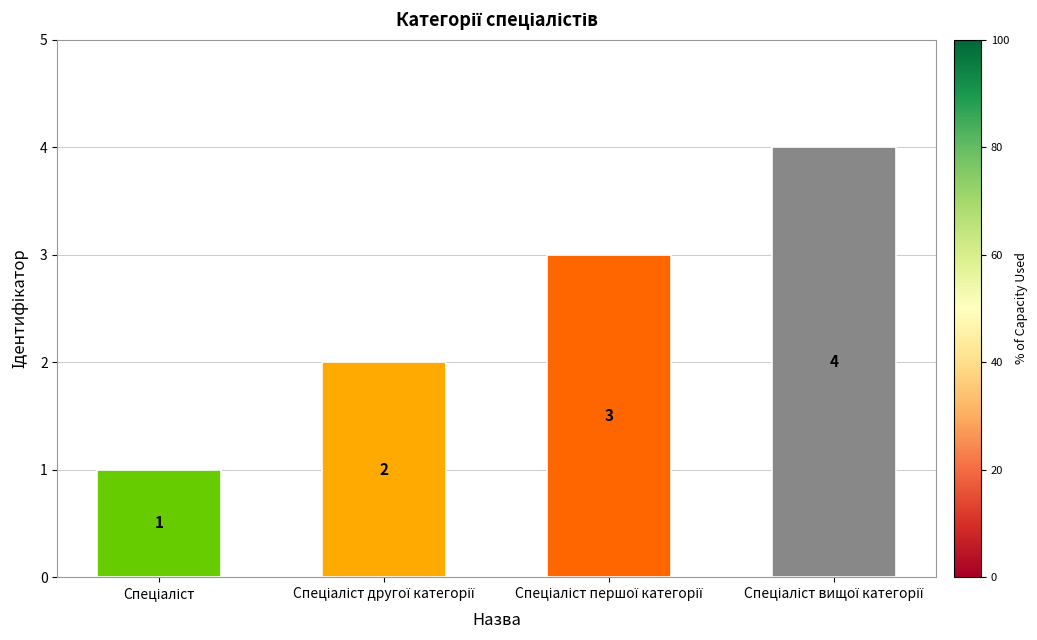

What is the value of the 3rd bar from the left?

3